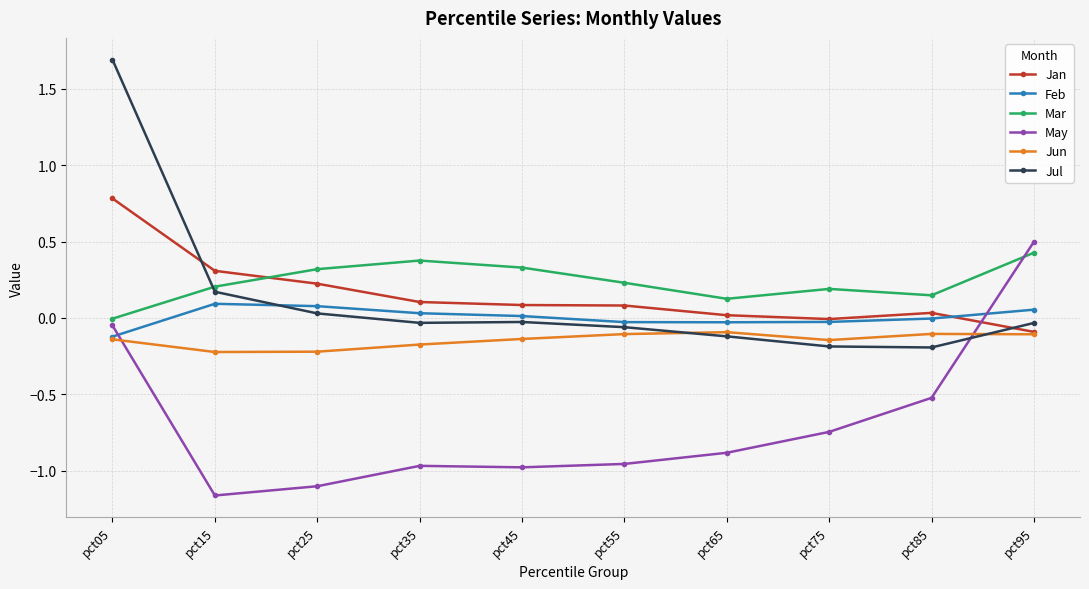

True or false: Feb has more than 0 interior local peaks.

True